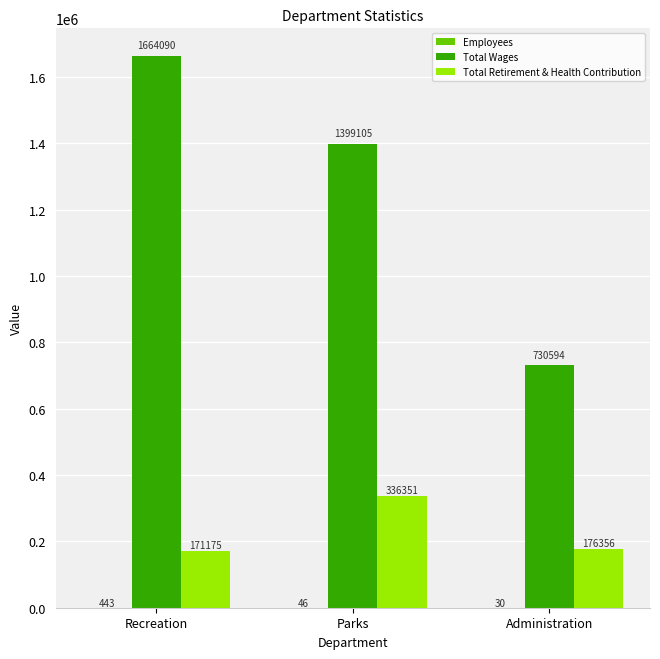

At which category is the sum across all series the highest?

Recreation